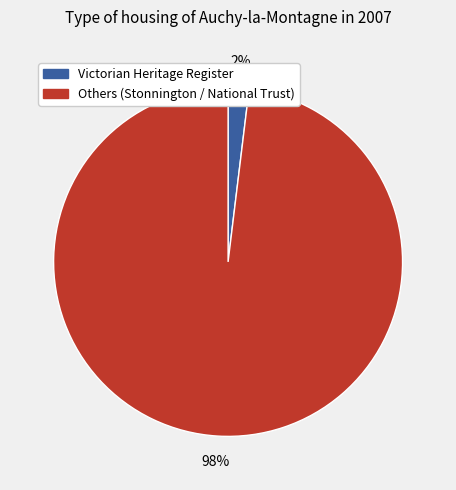

Is there any slice that represents more than half of the pie?

Yes